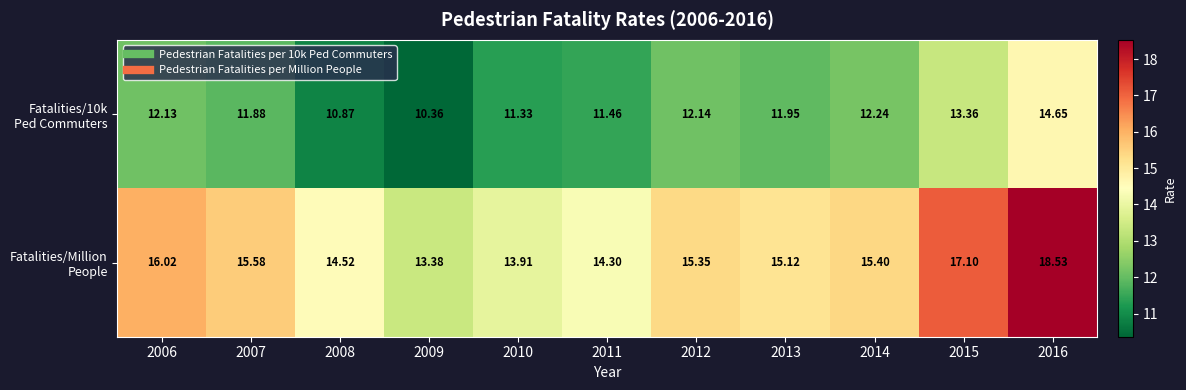

Which series has the widest spread of values?

Fatalities/Million People